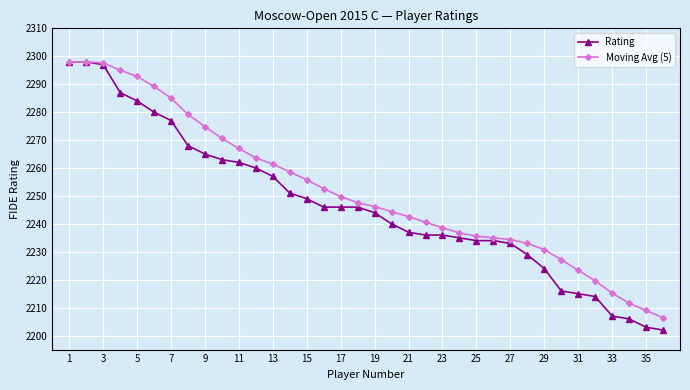

How many lines are shown in the chart?

2